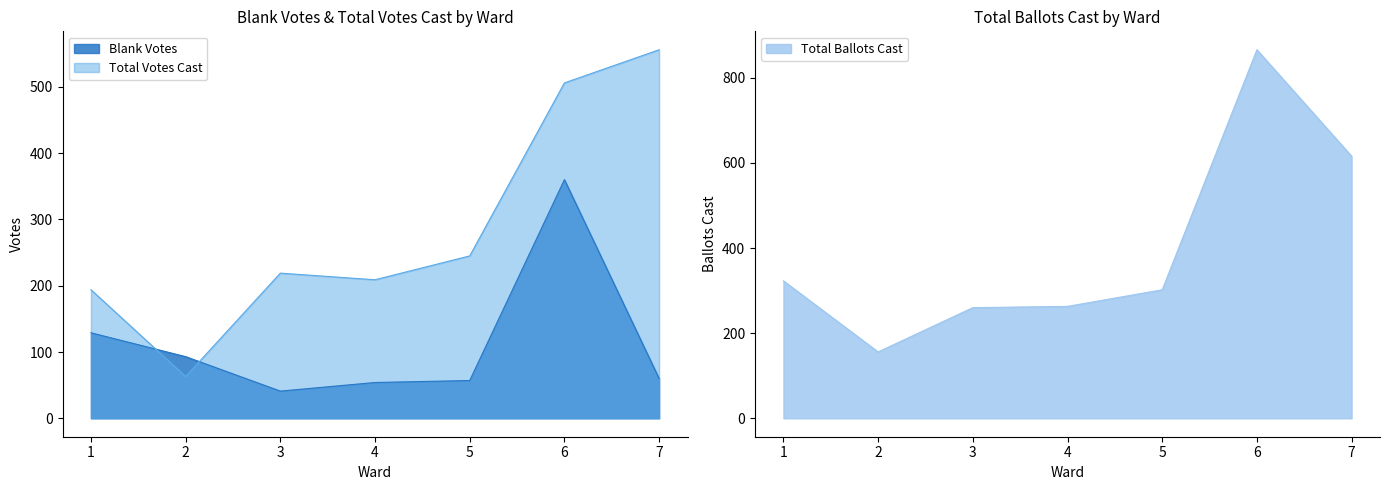

True or false: Total Ballots Cast has a value of 1528 at 6.

False